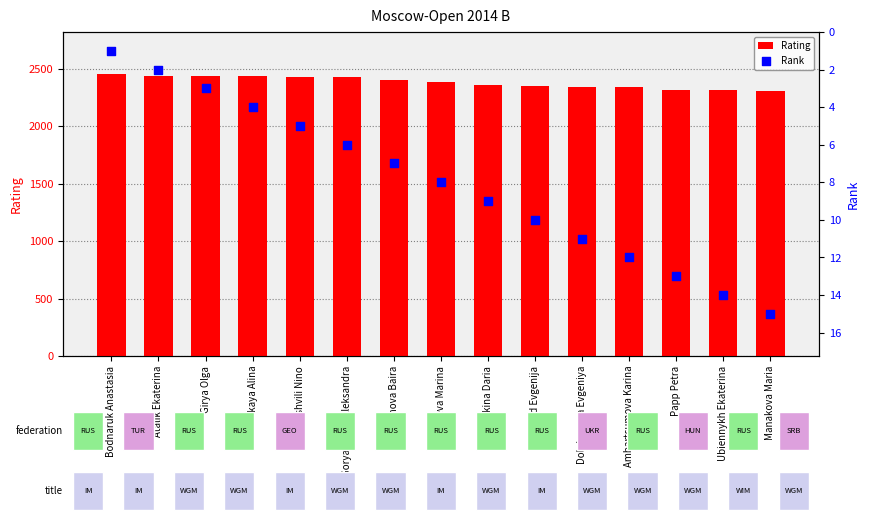

Which series reaches the maximum Y coordinate?

Rating